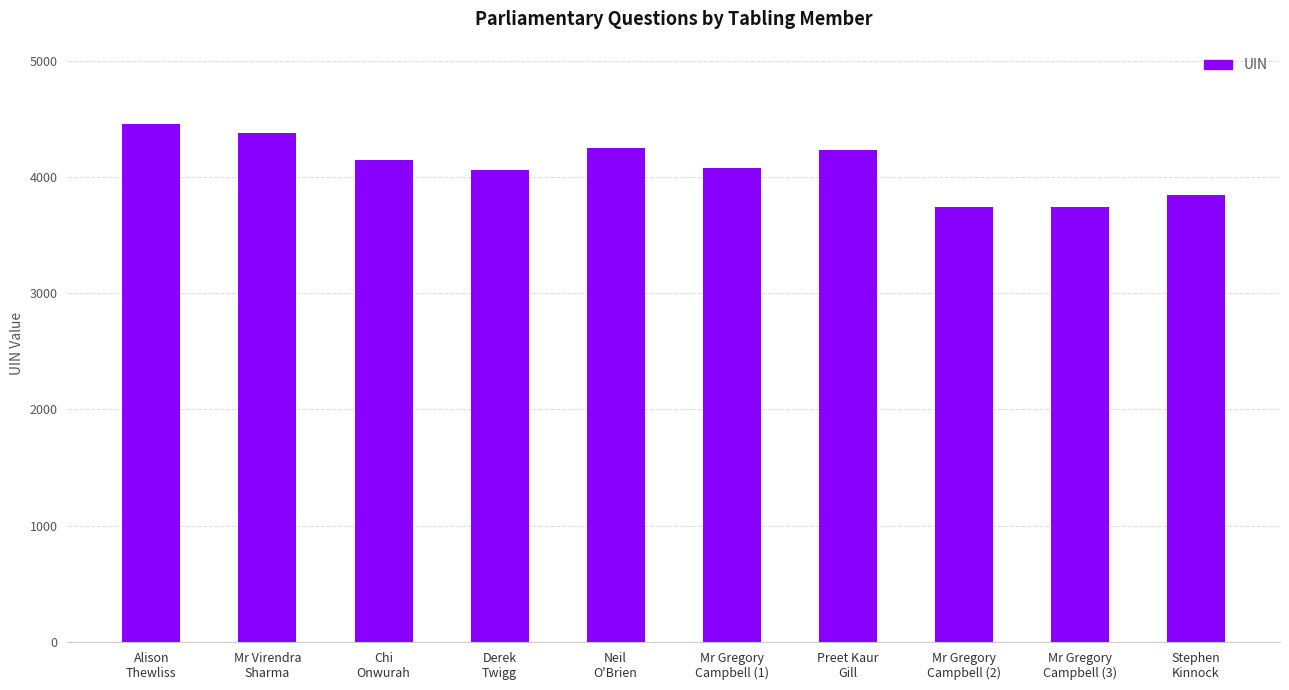

What is the average value?

4094